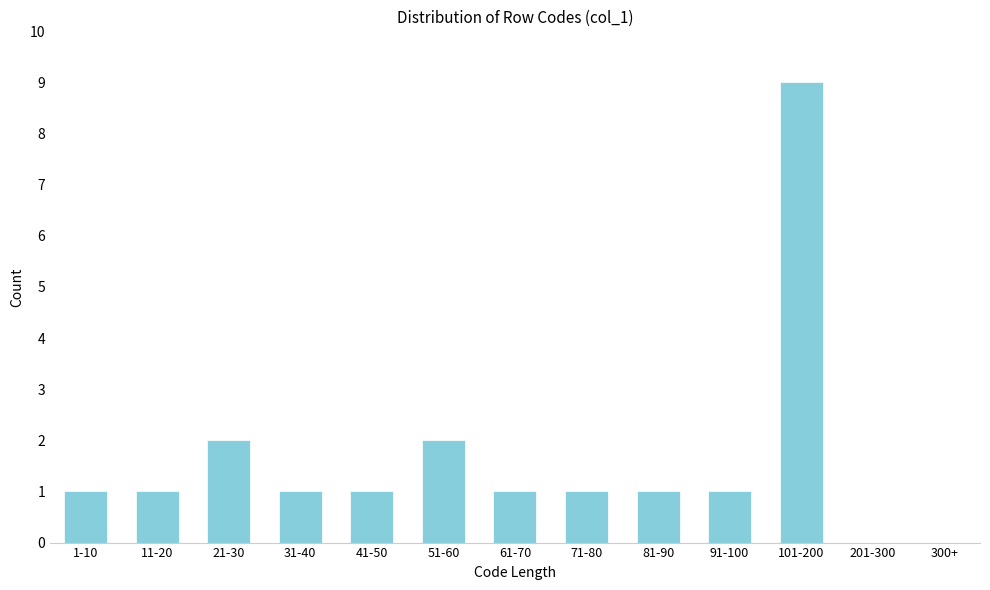

Reading right to left, extract all data points from this chart.

300+=0	201-300=0	101-200=9	91-100=1	81-90=1	71-80=1	61-70=1	51-60=2	41-50=1	31-40=1	21-30=2	11-20=1	1-10=1